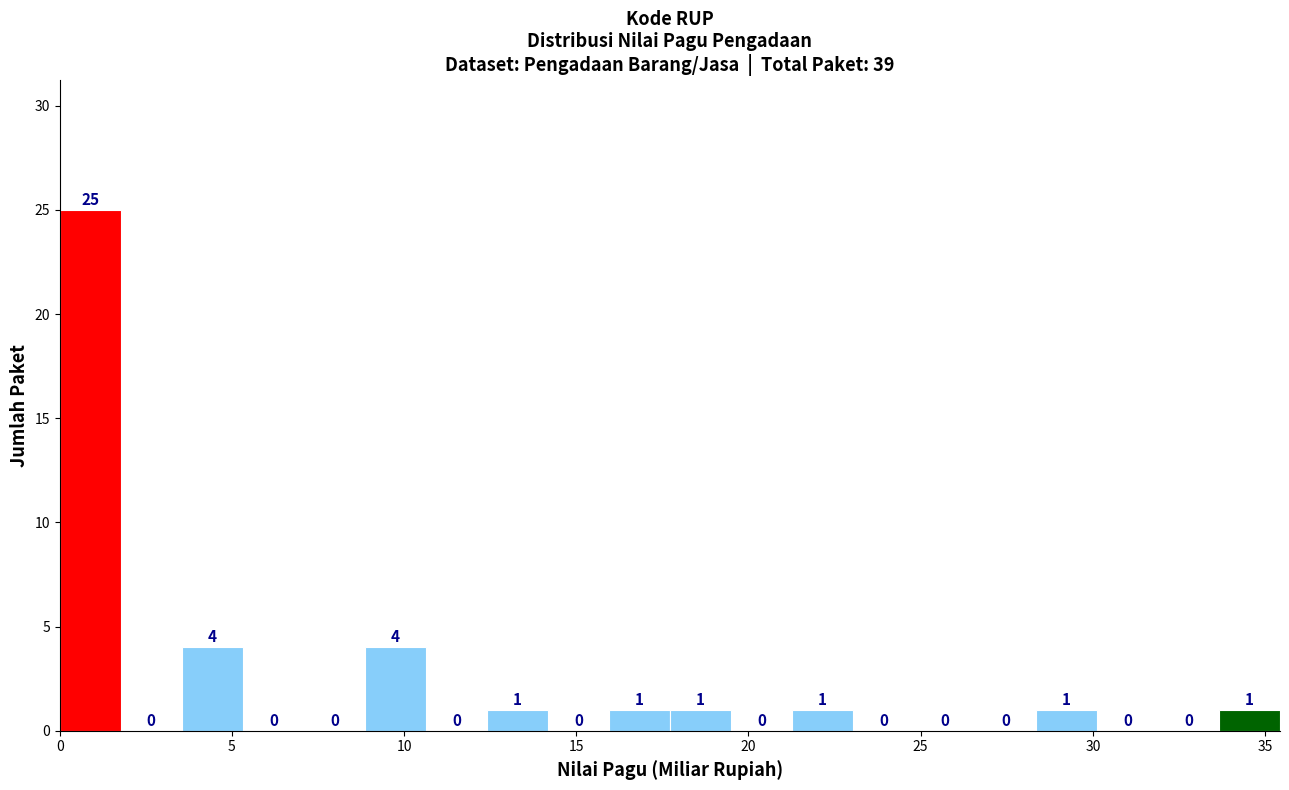

Around what value on the x-axis is the tallest bar? Give the approximate position of its centre, as read against the axis.

1.0